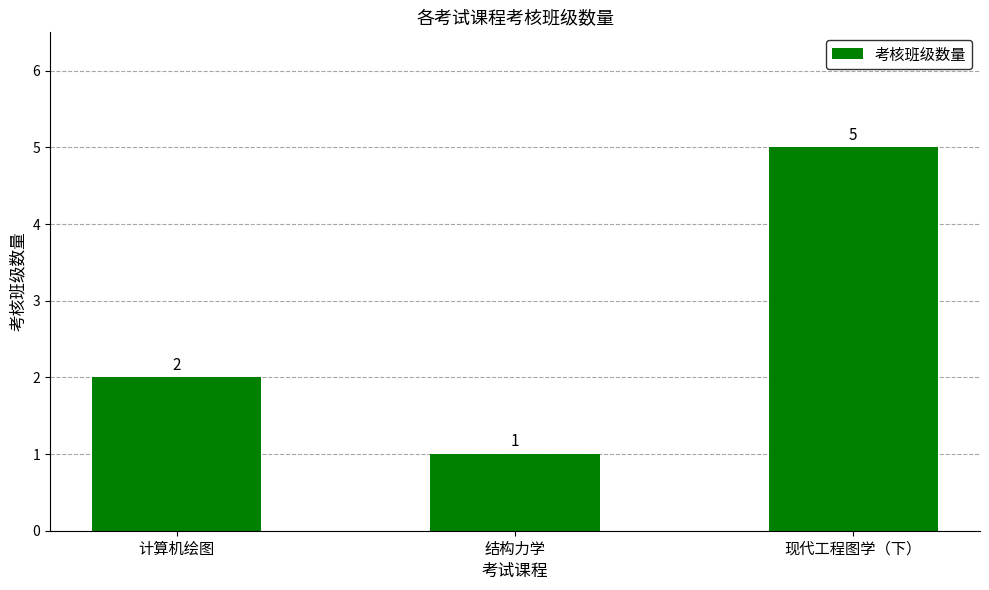

Does the chart contain stacked bars?

No